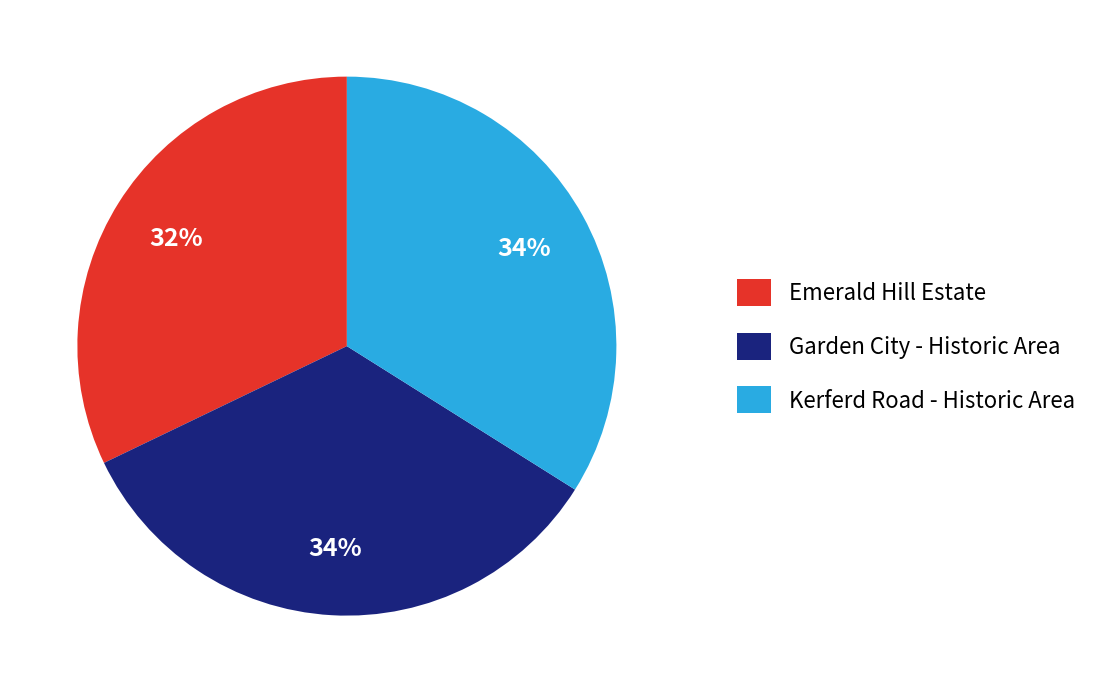

What percentage is the Kerferd Road - Historic Area slice, to the nearest percent?

34%